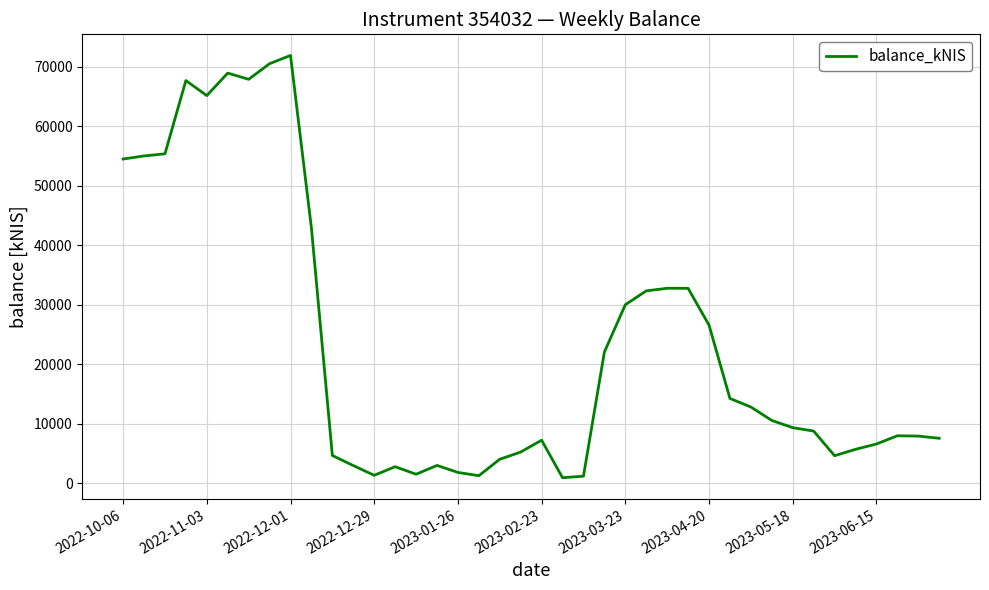

What is the difference between the maximum and minimum values?

70922.0